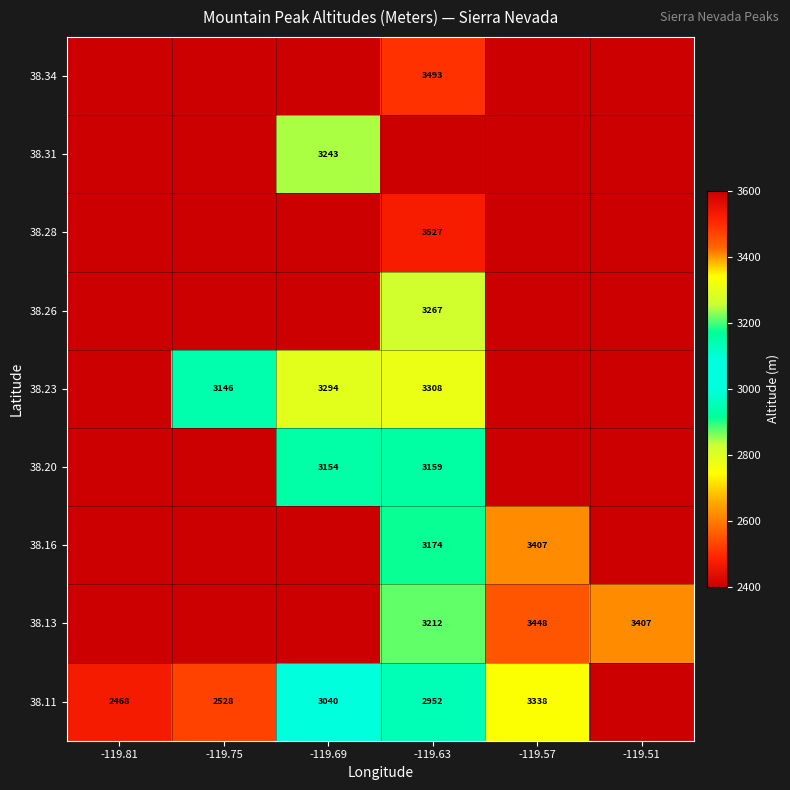

The value of 38.16 at -119.63 is 4918. True or false?

False